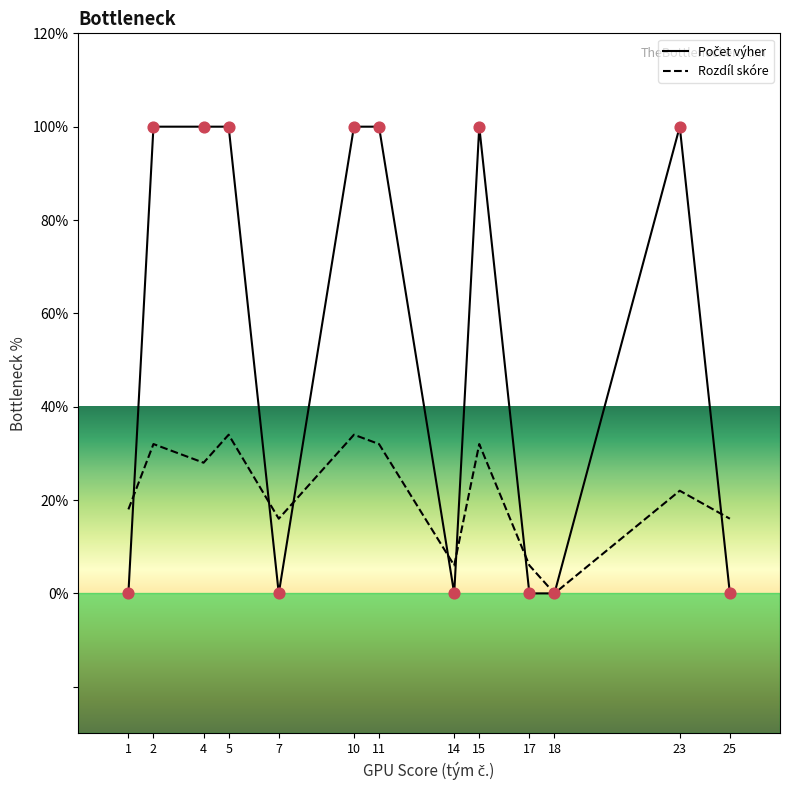

Which series has the largest total across all categories?

Počet výher